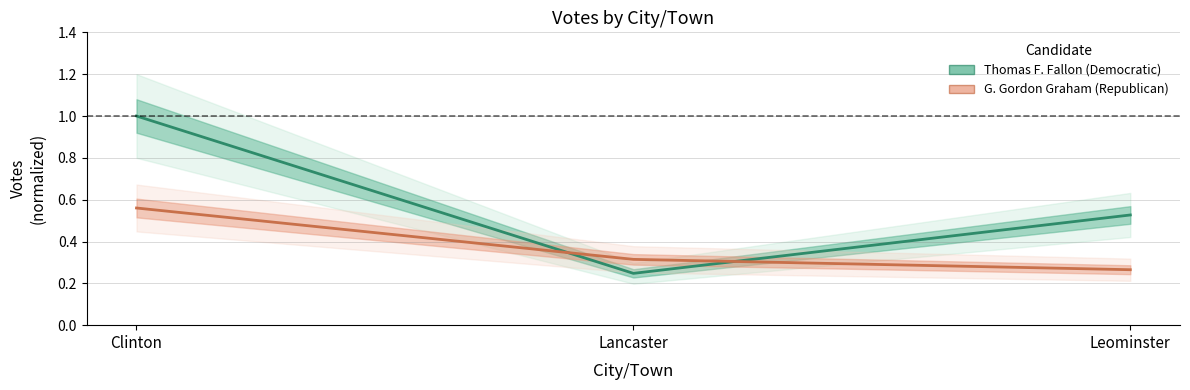

Is the value of Thomas F. Fallon (Democratic) at Lancaster greater than the value of G. Gordon Graham (Republican) at Leominster?

No